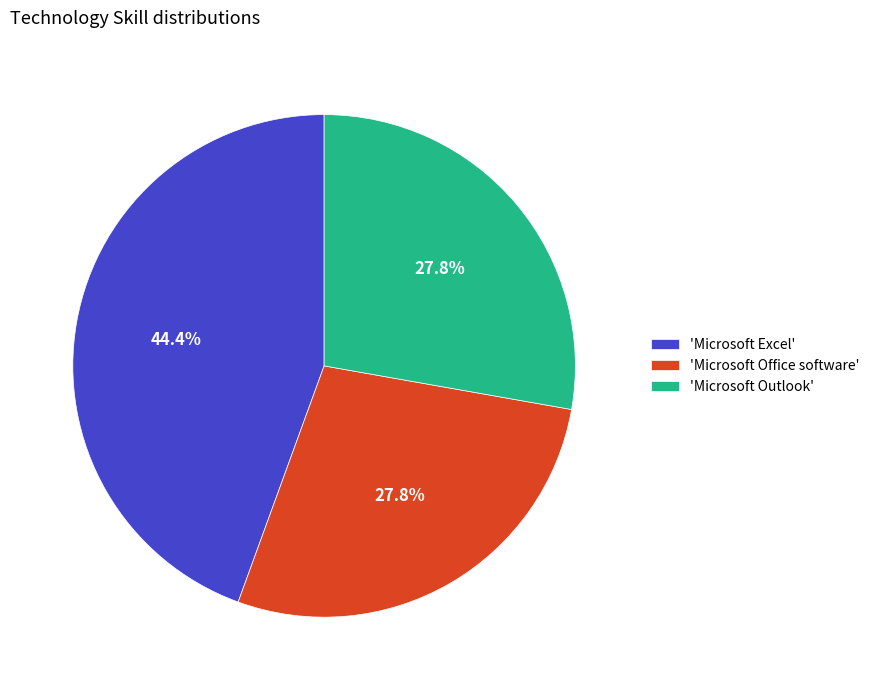

Count the number of slices in the pie.

3